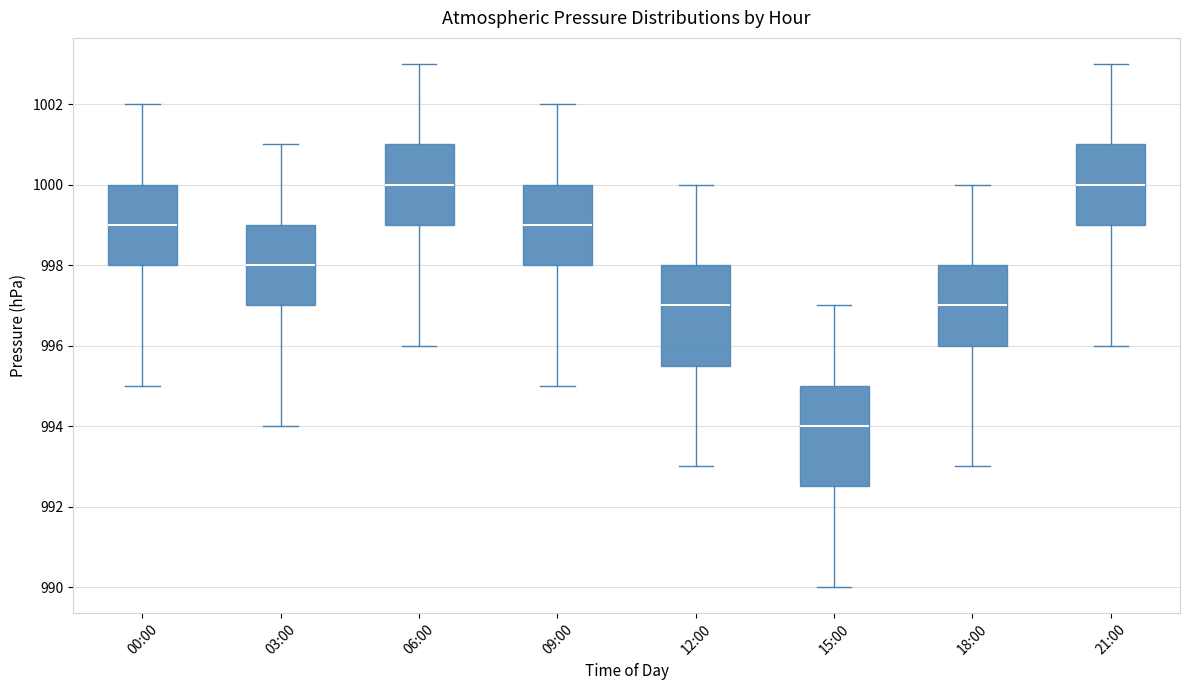

Reading left to right, transcribe this box plot: for each box, give where its median line is, the range the box spans, and where its two whiskers end, as read against the y-axis. The values are not printed on the chart, so give them approximately, as read against the axis.

00:00: median 999.0, box 998.0 to 1000.0, whiskers 995.0 to 1002.0
03:00: median 998.0, box 997.0 to 999.0, whiskers 994.0 to 1001.0
06:00: median 1000.0, box 999.0 to 1001.0, whiskers 996.0 to 1003.0
09:00: median 999.0, box 998.0 to 1000.0, whiskers 995.0 to 1002.0
12:00: median 997.0, box 995.6 to 998.0, whiskers 993.0 to 1000.0
15:00: median 994.0, box 992.6 to 995.0, whiskers 990.0 to 997.0
18:00: median 997.0, box 996.0 to 998.0, whiskers 993.0 to 1000.0
21:00: median 1000.0, box 999.0 to 1001.0, whiskers 996.0 to 1003.0